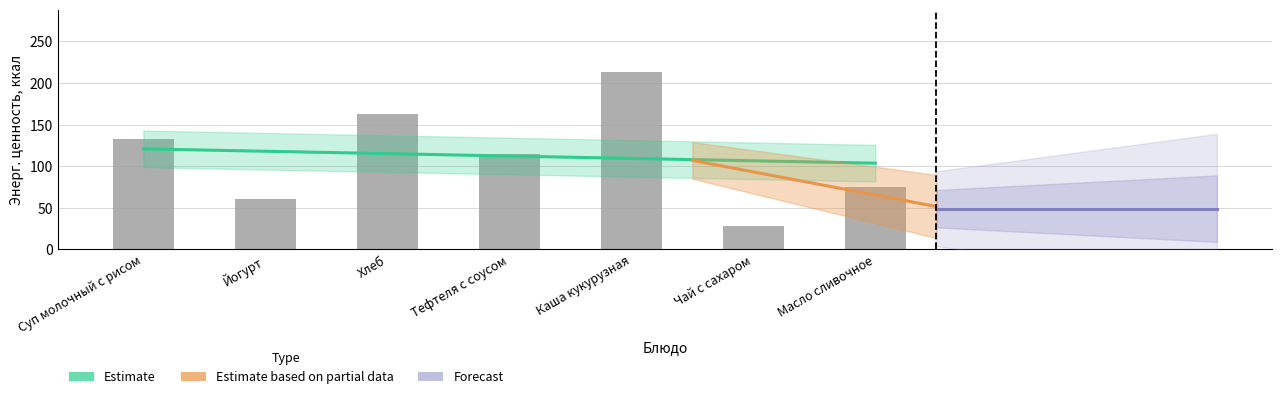

What is the label of the 3rd bar from the left?

Хлеб